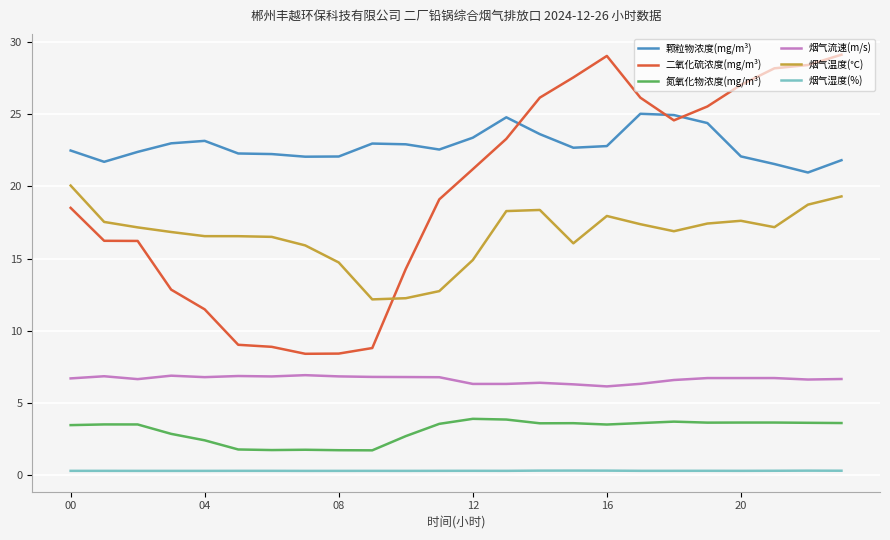

Where is the first local maximum for 烟气湿度(%)?

9